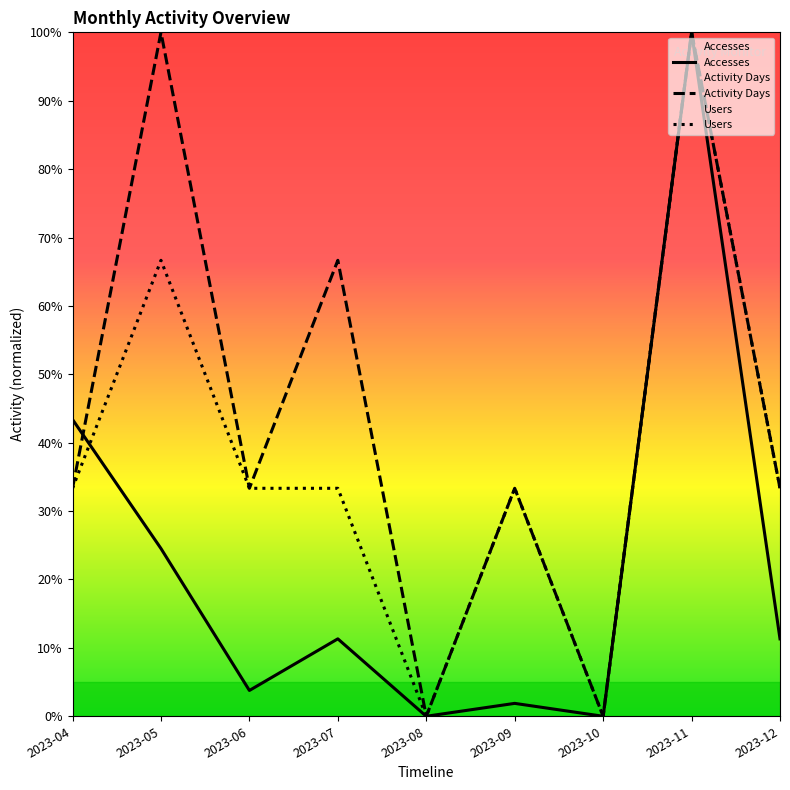

What is the maximum value for Activity Days?

100.0